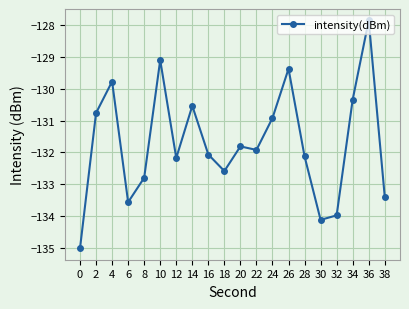

At which category does the data reach its first local peak?

4